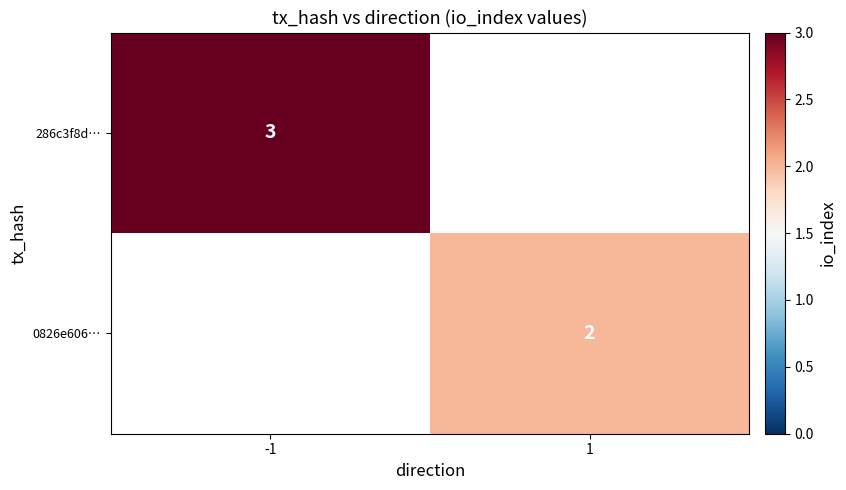

Is the value of 0826e606… at 1 greater than the value of 286c3f8d… at -1?

No